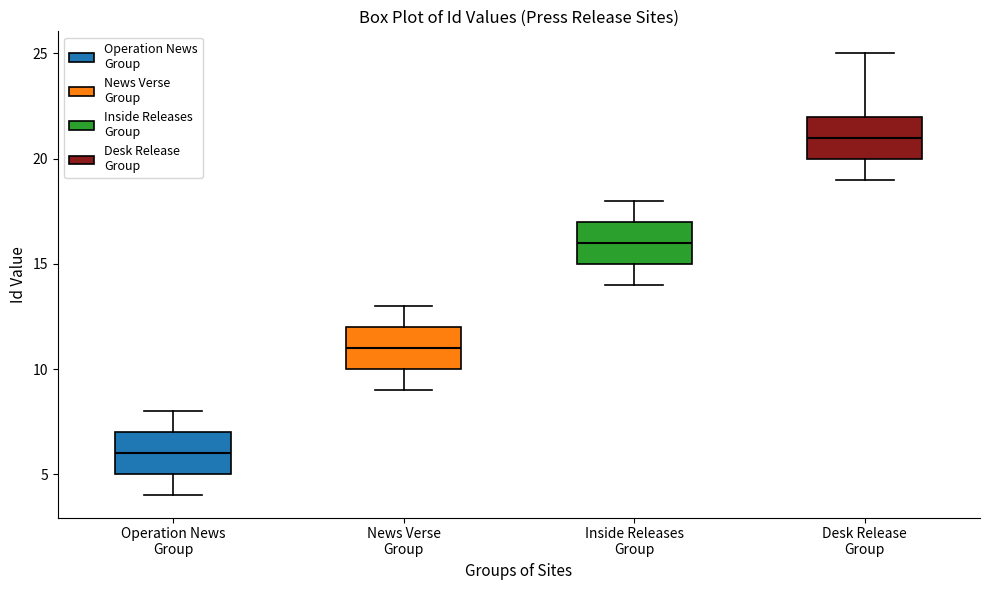

Reading left to right, read every box against the y-axis: the position of its median line, the range the box covers, and the ends of its whiskers. The values are not printed on the chart, so give them approximately, as read against the axis.

Operation News Group: median 6, box 5 to 7, whiskers 4 to 8
News Verse Group: median 11, box 10 to 12, whiskers 9 to 13
Inside Releases Group: median 16, box 15 to 17, whiskers 14 to 18
Desk Release Group: median 21, box 20 to 22, whiskers 19 to 25